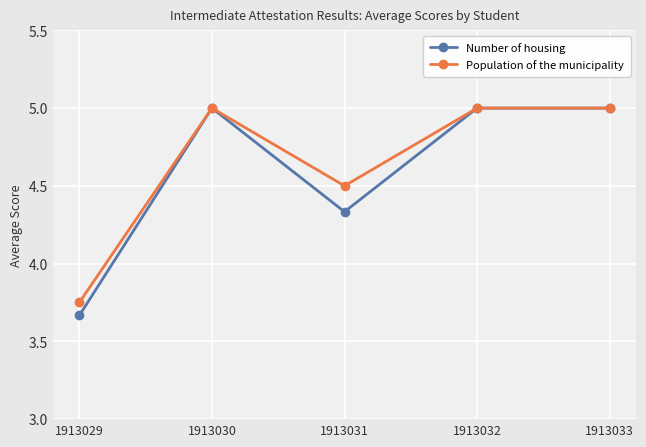

At which category does the chart reach its minimum across all series?

1913029